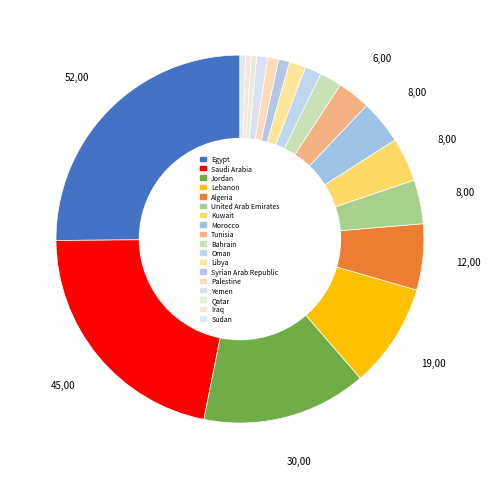

Count the number of slices in the pie.

18